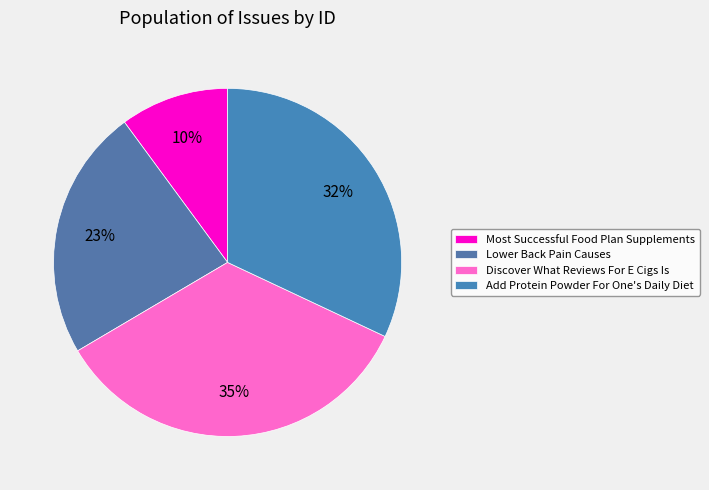

Is it true that Add Protein Powder For One's Daily Diet is 32% of the pie?

True